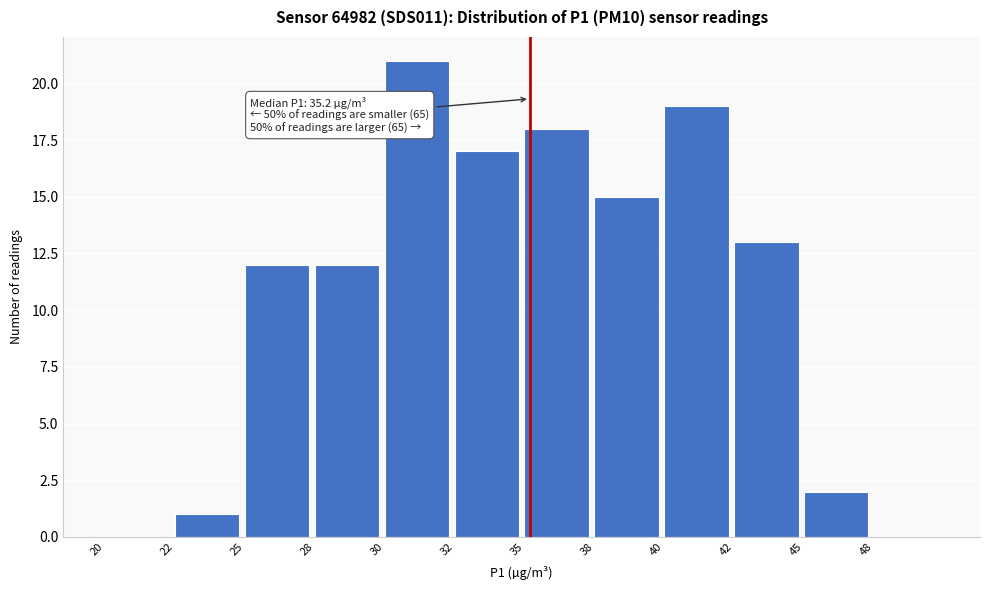

Reading left to right, list all the values displayed in this chart.

20=0	22=1	25=12	28=12	30=21	32=17	35=18	38=15	40=19	42=13	45=2	48=0